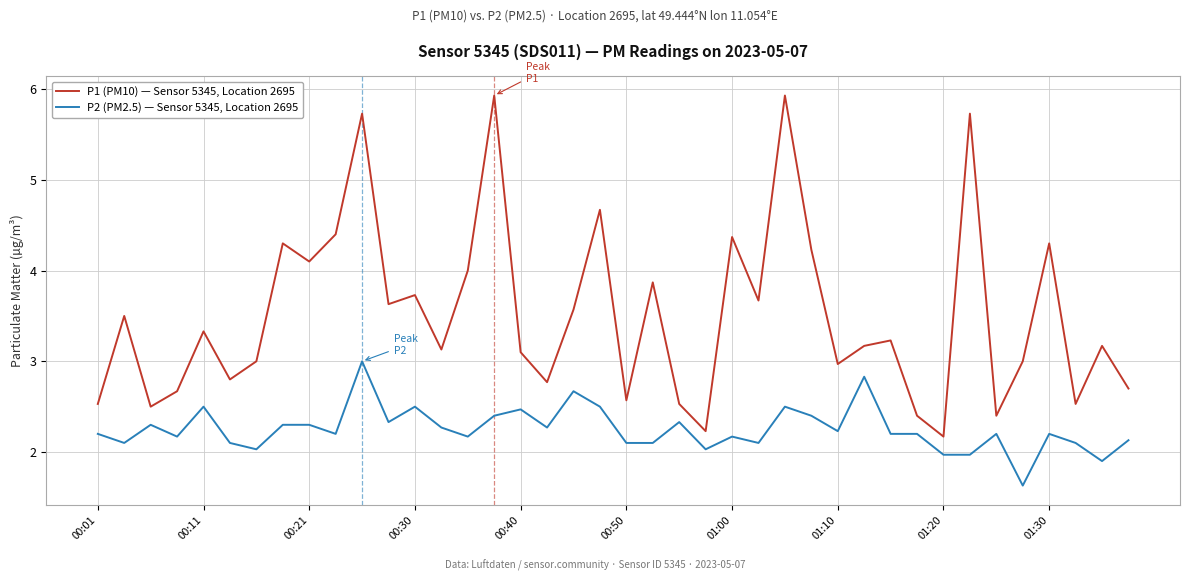

What is the maximum value for P2 (PM2.5) — Sensor 5345, Location 2695?

3.0